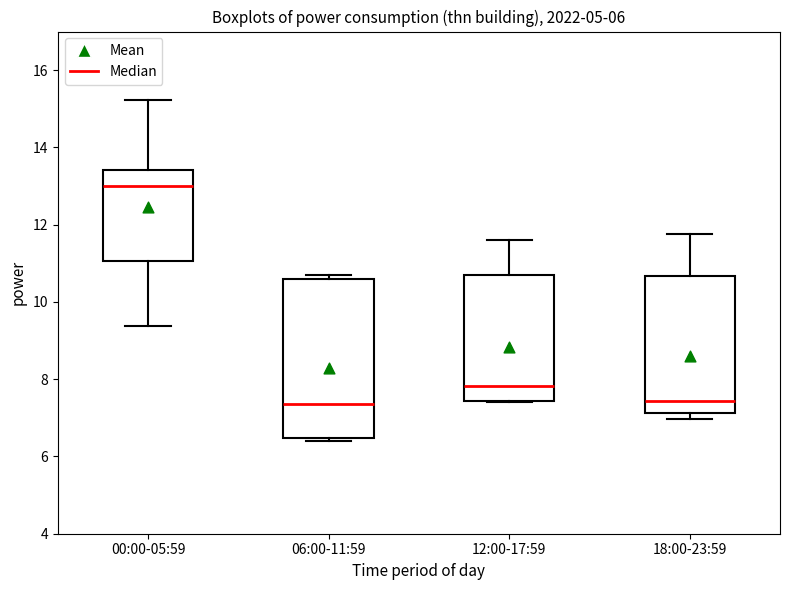

Reading left to right, read every box against the y-axis: the position of its median line, the range the box covers, and the ends of its whiskers. The values are not printed on the chart, so give them approximately, as read against the axis.

00:00-05:59: median 13.0, box 11.0 to 13.4, whiskers 9.4 to 15.2
06:00-11:59: median 7.4, box 6.4 to 10.6, whiskers 6.4 (just below the box's lower edge) to 10.6 (just above the box's upper edge)
12:00-17:59: median 7.8, box 7.4 to 10.6, whiskers 7.4 to 11.6
18:00-23:59: median 7.4, box 7.2 to 10.6, whiskers 7.0 to 11.8